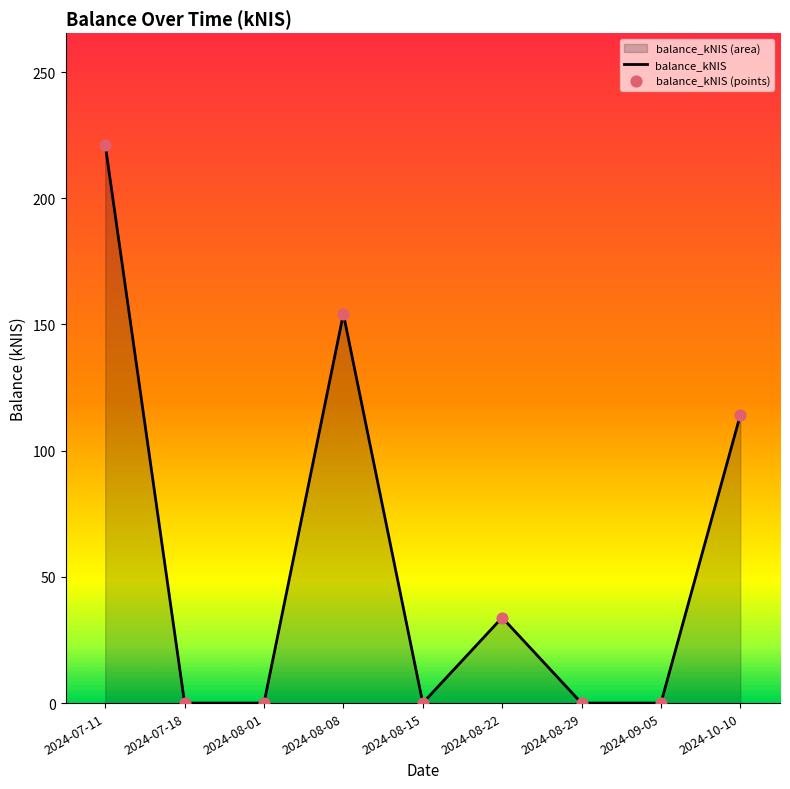

What is the maximum value shown in the chart?

221.2